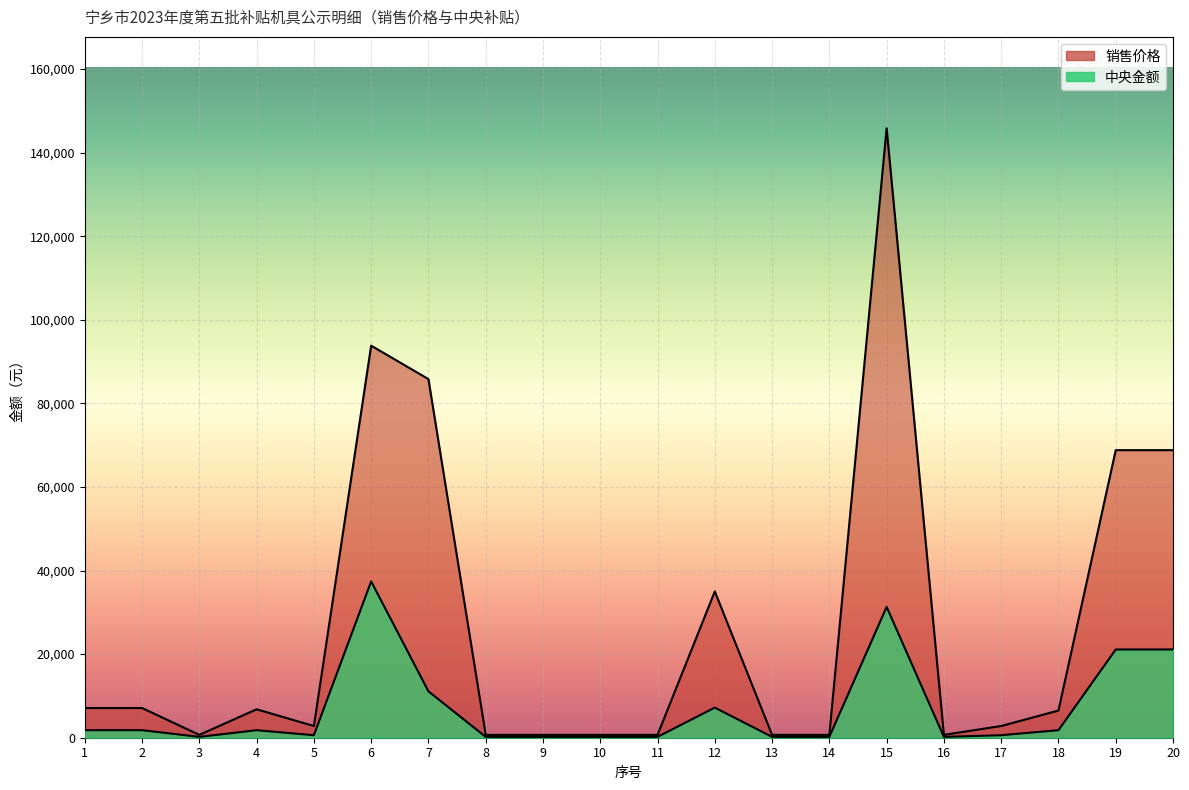

Reading left to right, extract all data points from this chart.

销售价格: 1=7100	2=7100	3=680	4=6800	5=2800	6=93800	7=85800	8=680	9=680	10=680	11=680	12=35000	13=680	14=680	15=145800	16=680	17=2800	18=6500	19=68800	20=68800
中央金额: 1=1800	2=1800	3=200	4=1800	5=600	6=37400	7=11100	8=200	9=200	10=200	11=200	12=7200	13=200	14=200	15=31300	16=200	17=600	18=1800	19=21110	20=21110